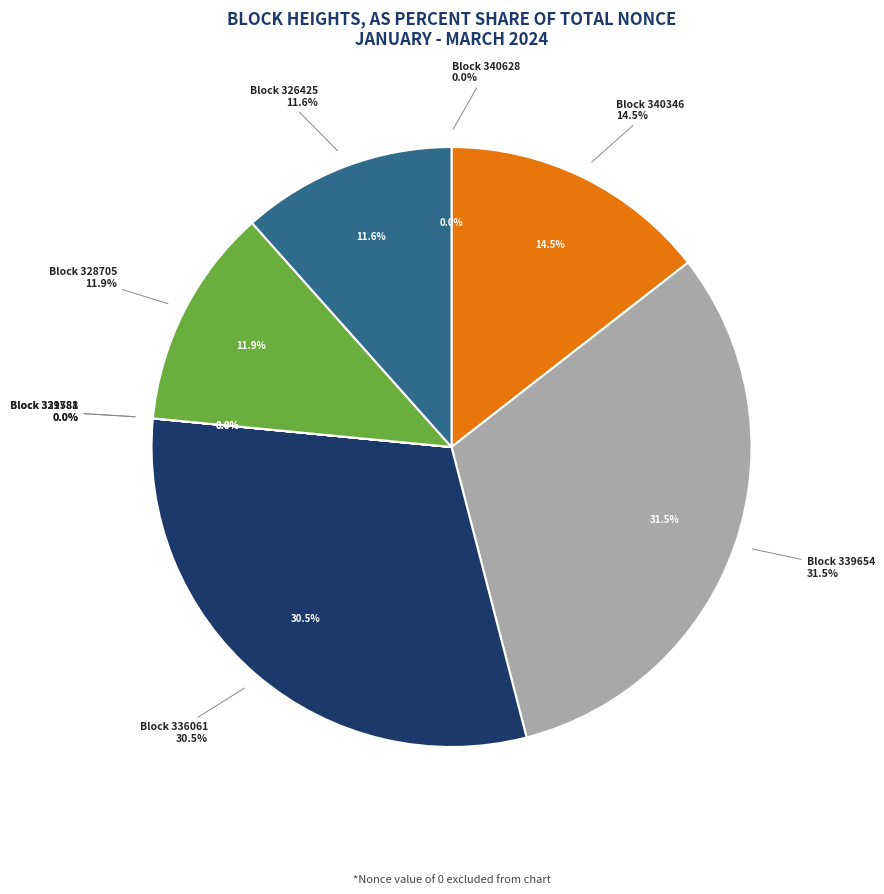

True or false: 340628 accounts for 1% of the total.

False